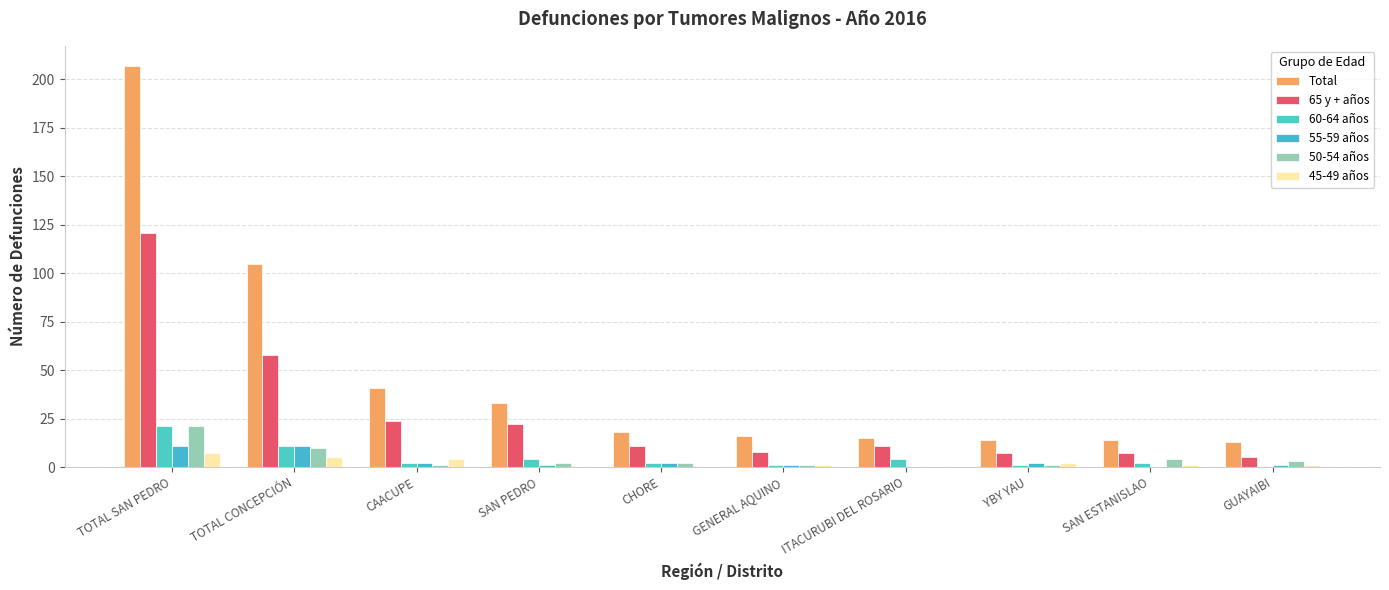

Is the value of 45-49 años at YBY YAU greater than the value of Total at ITACURUBI DEL ROSARIO?

No